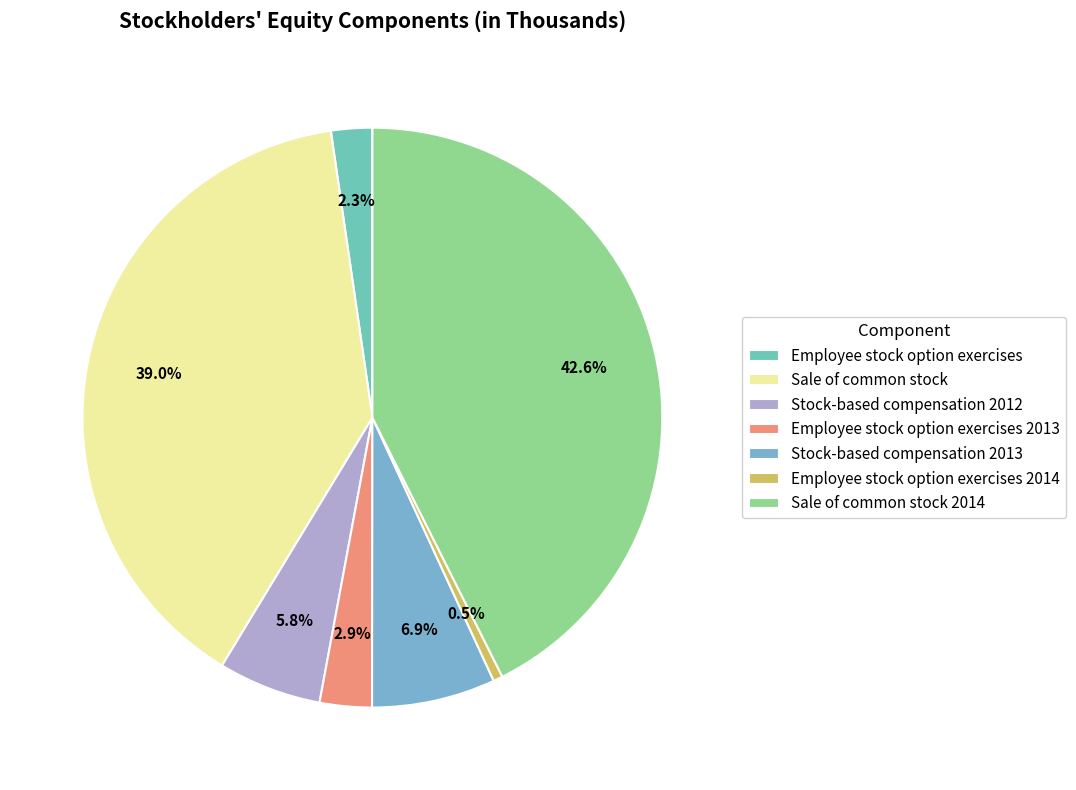

What percentage do Stock-based compensation 2013 and Employee stock option exercises 2013 together represent?

9.8%